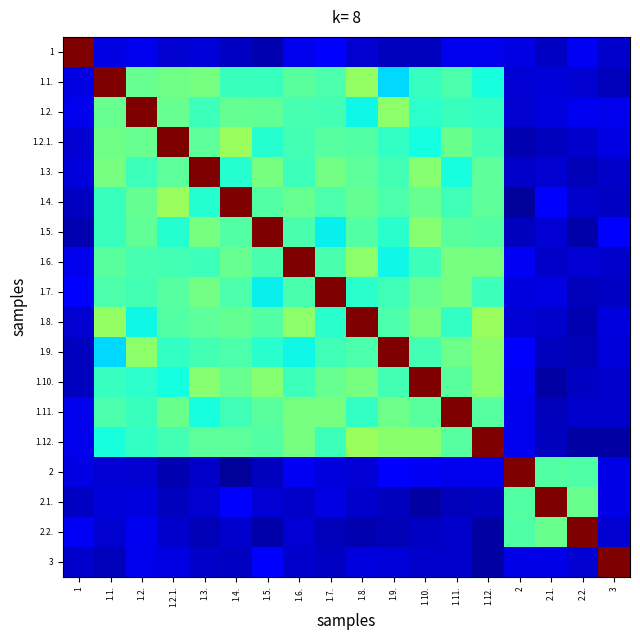

At which category is the sum across all series the highest?

1.8.